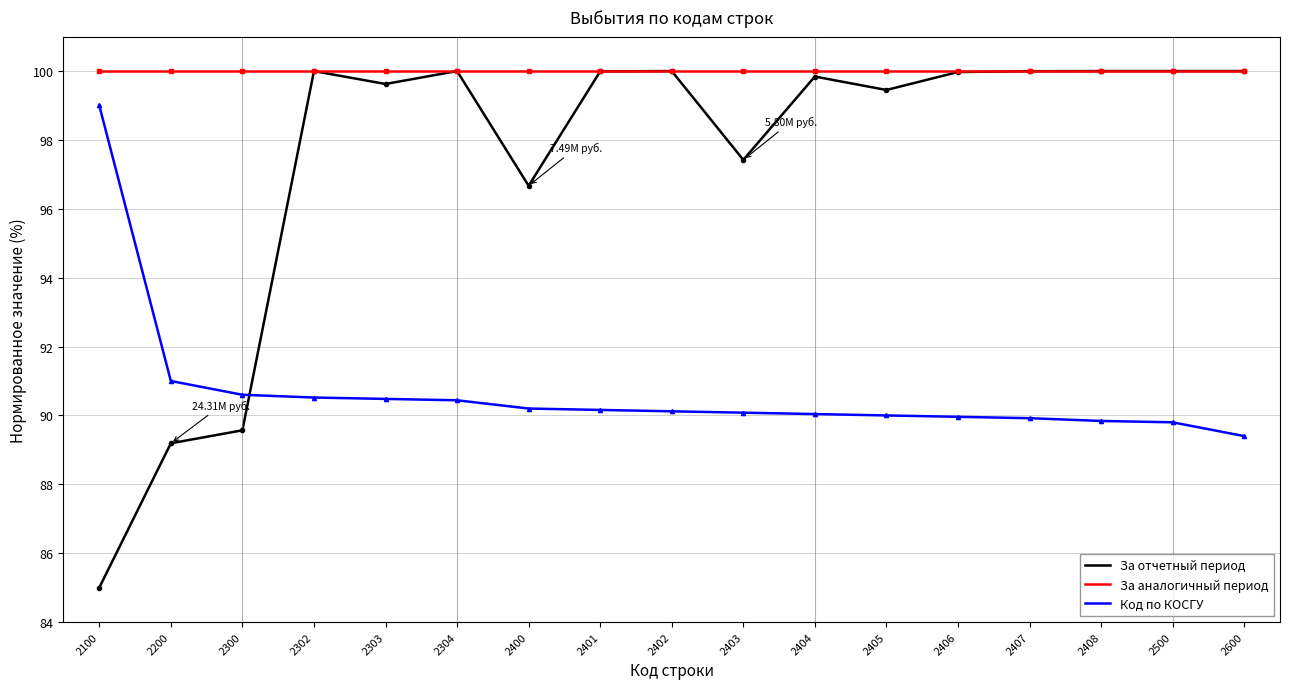

True or false: За аналогичный период has a value of 100.0 at 2401.

True